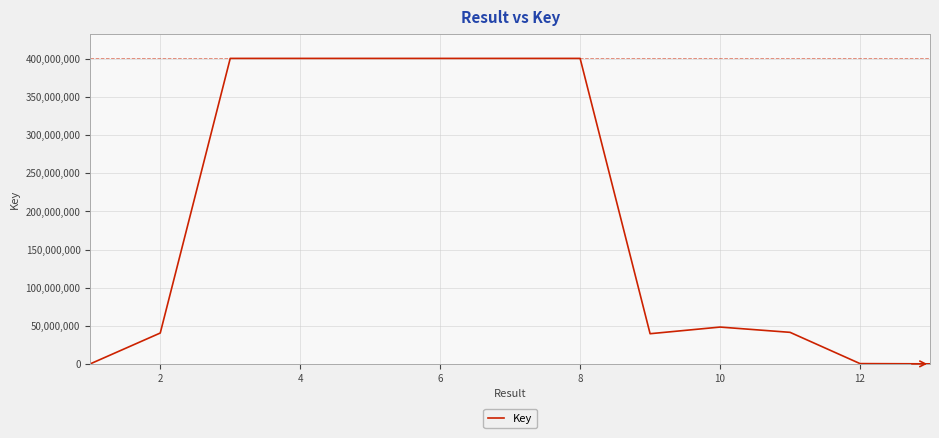

What is the difference between the maximum and minimum values?

400712053